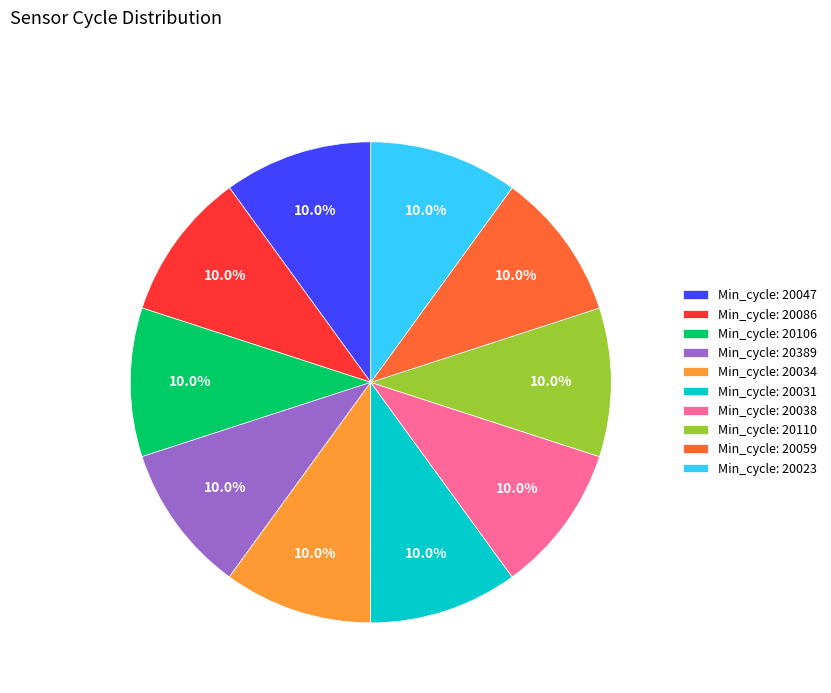

Is there any slice that represents more than half of the pie?

No